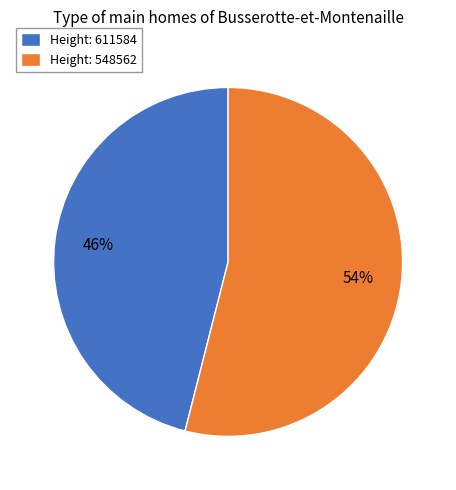

True or false: Height: 611584 accounts for 46% of the total.

True